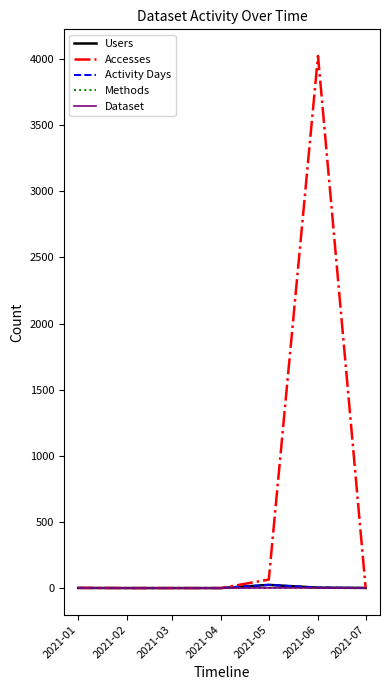

Between 2021-07 and 2021-06, which is larger?

2021-06